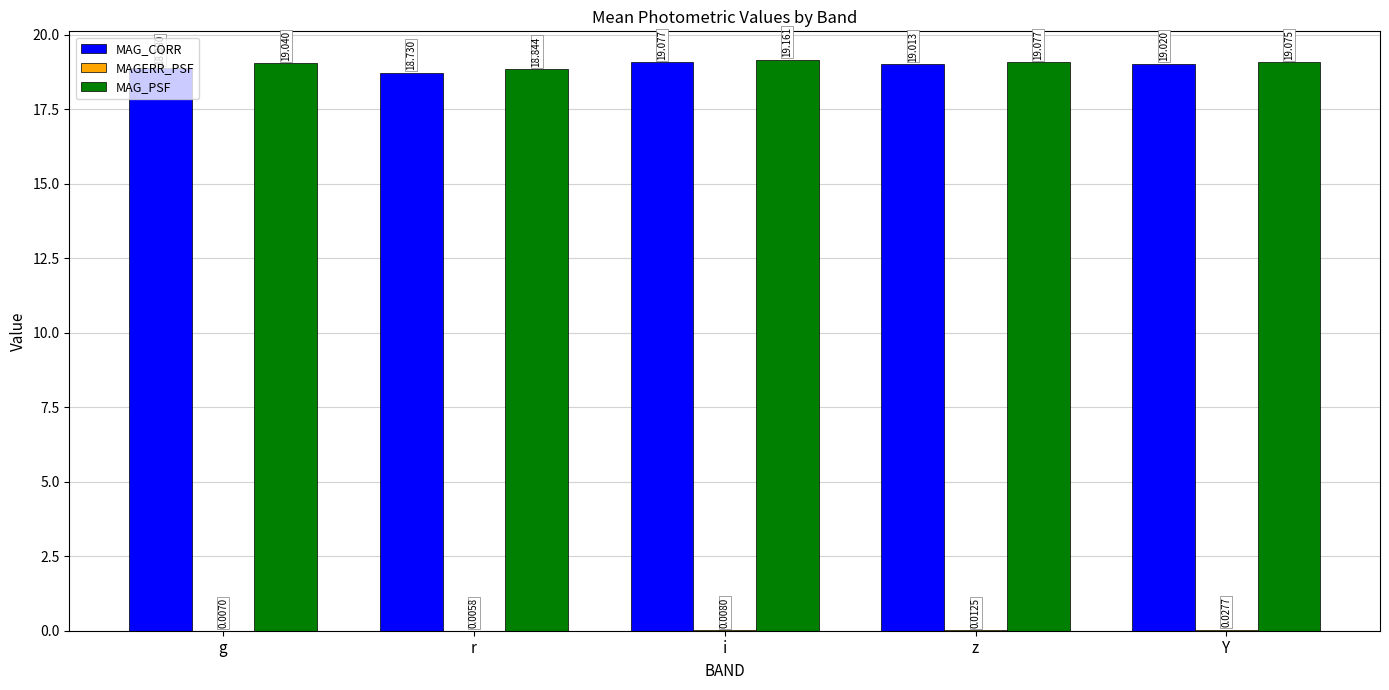

What is the approximate value of MAG_CORR at r?

18.7